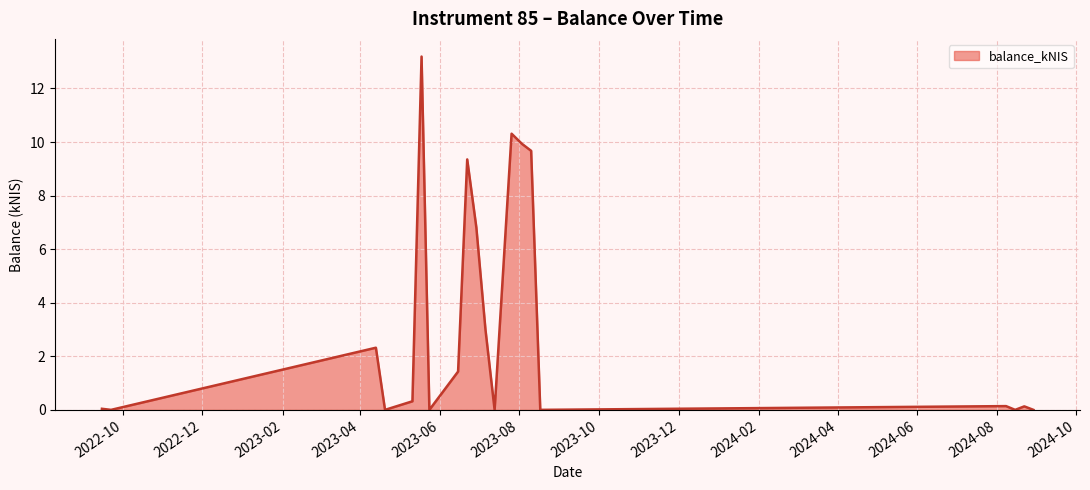

What is the difference between the maximum and minimum values?

13.2